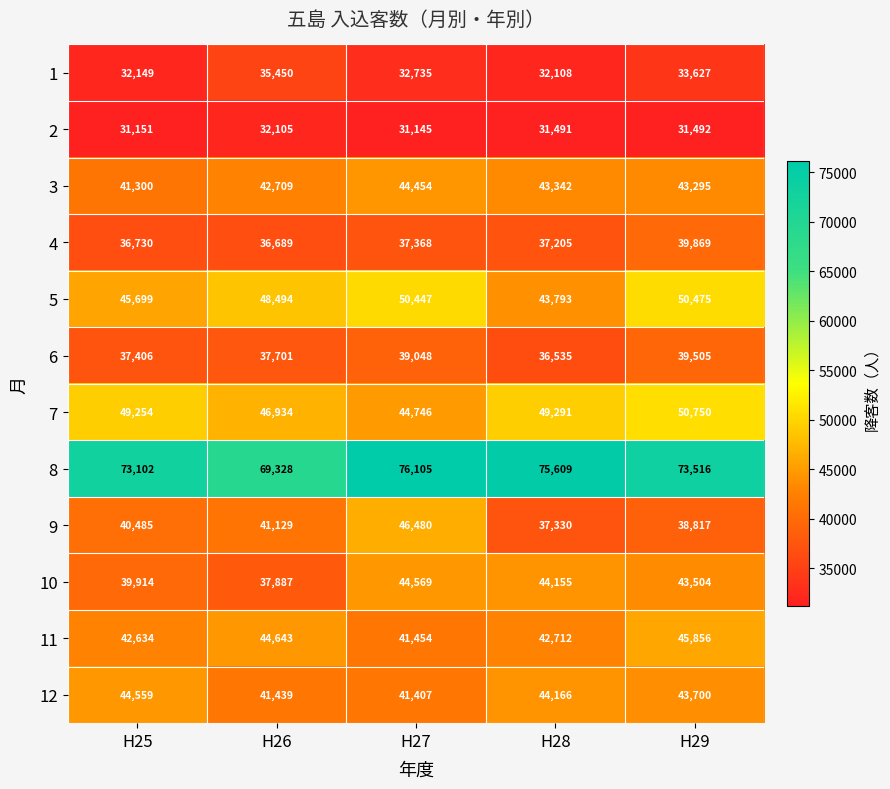

At how many categories does at least one series exceed 60497?

5